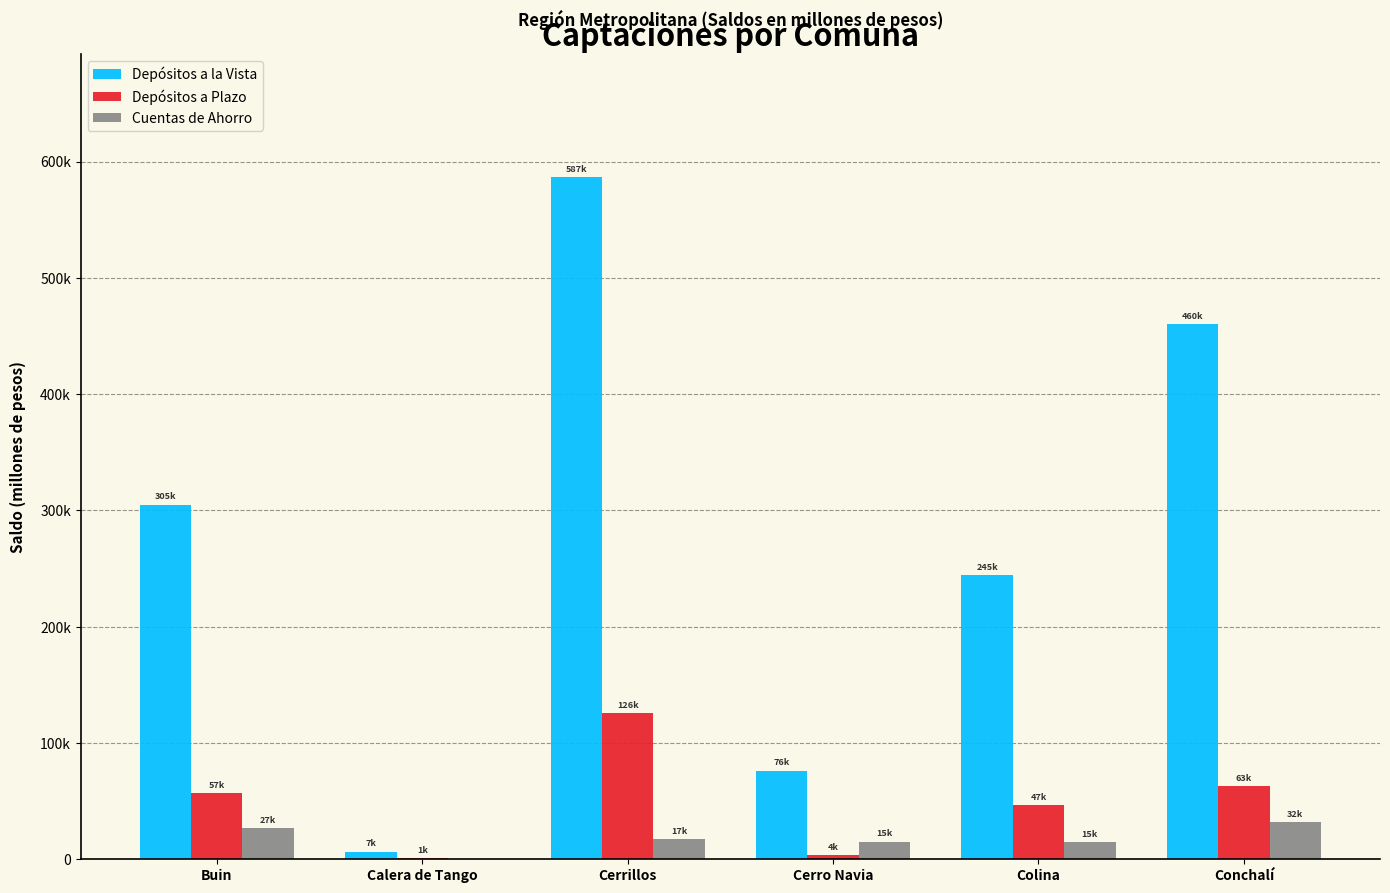

What is the difference between the second highest and minimum values in the Depósitos a Plazo series?

61500.0